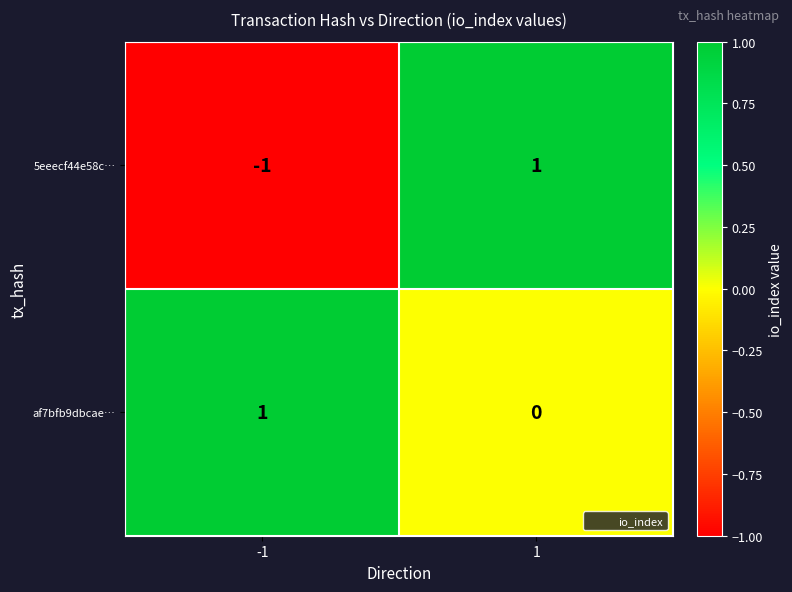

How many data points does each series have?

2